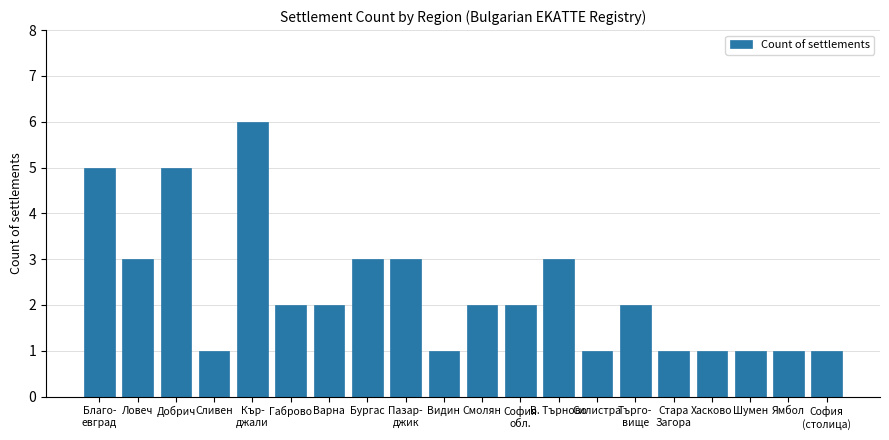

Between София
(столица) and Добрич, which is larger?

Добрич